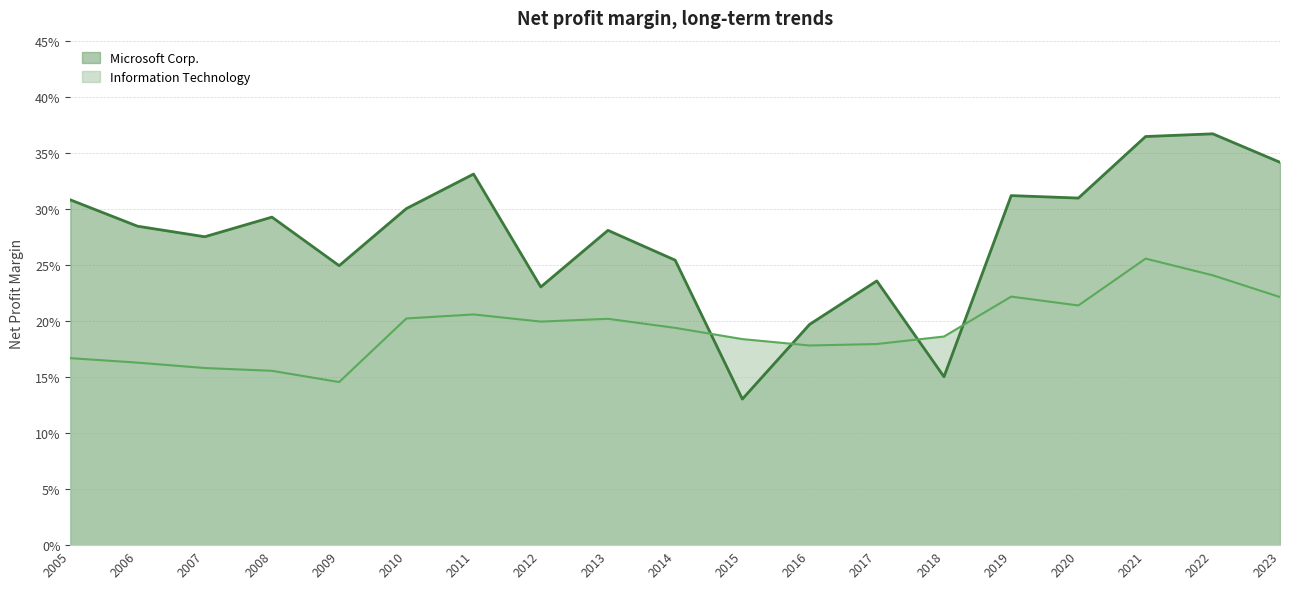

What is the average value of the Information Technology series?

0.2